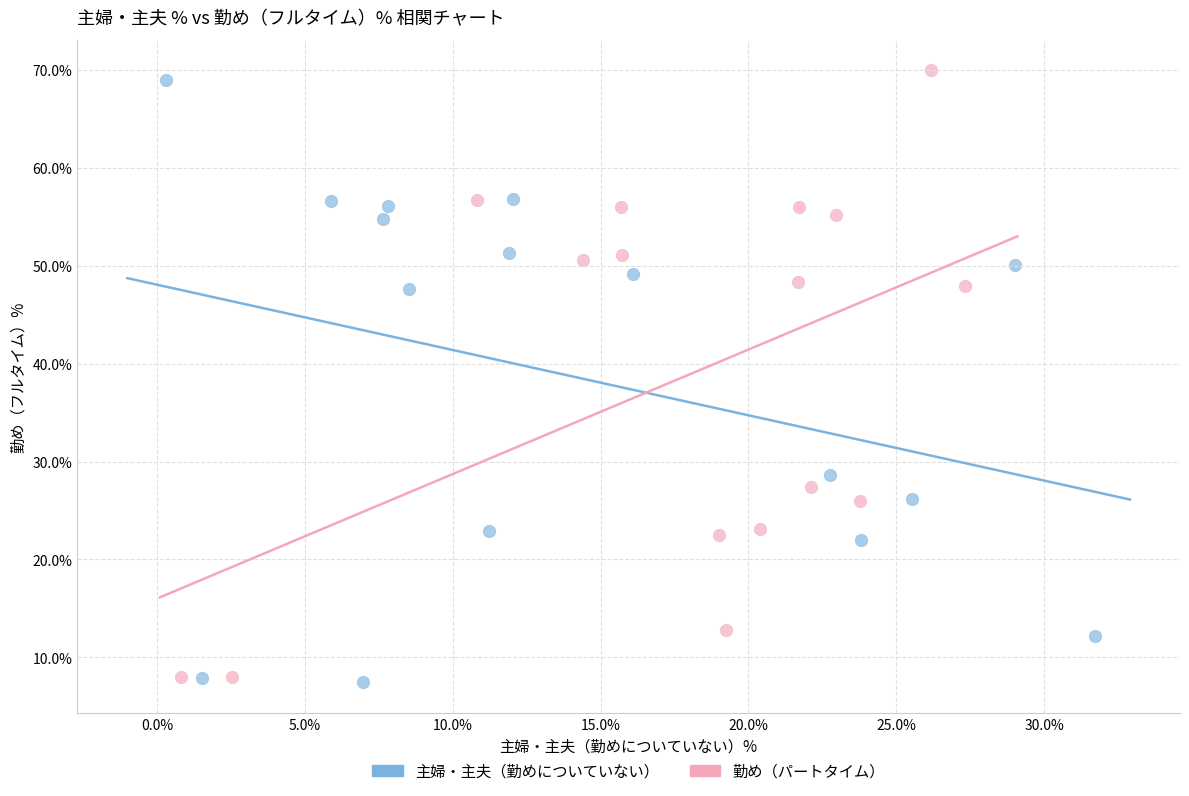

What are all the series names shown in the legend?

主婦・主夫（勤めについていない）, 勤め（パートタイム）